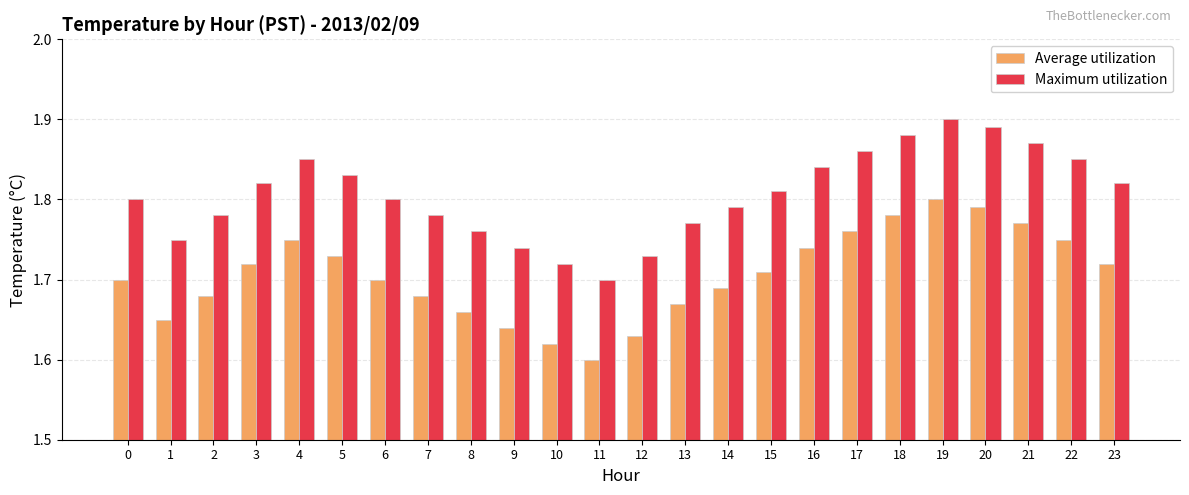

What is the sum of all Maximum utilization values?

43.3